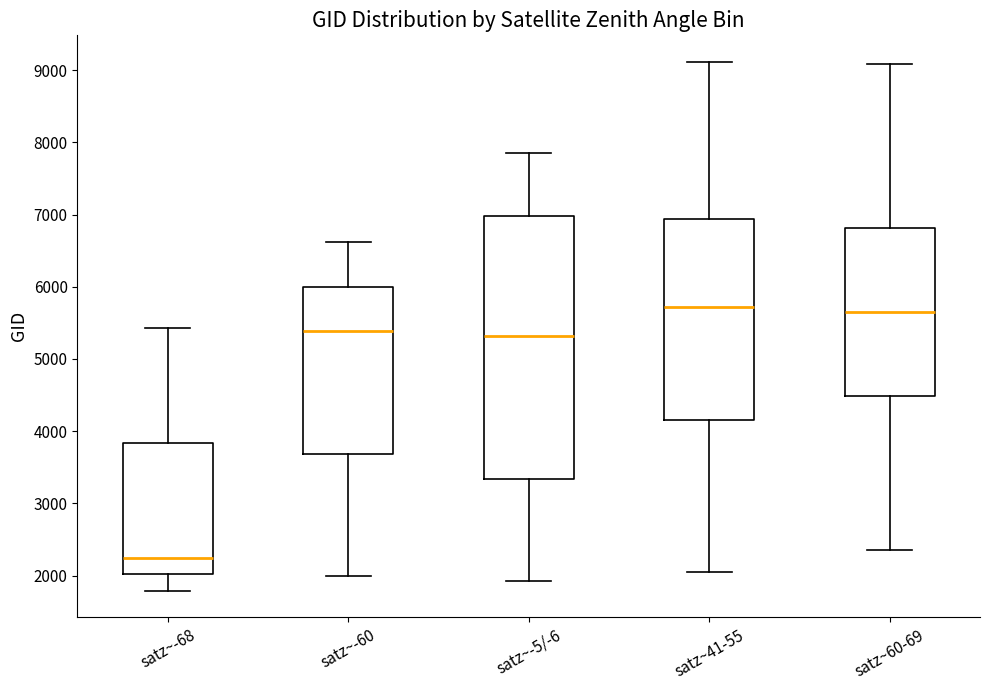

Reading left to right, read every box against the y-axis: the position of its median line, the range the box covers, and the ends of its whiskers. The values are not printed on the chart, so give them approximately, as read against the axis.

satz~-68: median 2200, box 2000 to 3800, whiskers 1800 to 5400
satz~-60: median 5400, box 3700 to 6000, whiskers 2000 to 6600
satz~-5/-6: median 5300, box 3300 to 7000, whiskers 1900 to 7900
satz~41-55: median 5700, box 4200 to 6900, whiskers 2100 to 9100
satz~60-69: median 5700, box 4500 to 6800, whiskers 2300 to 9100